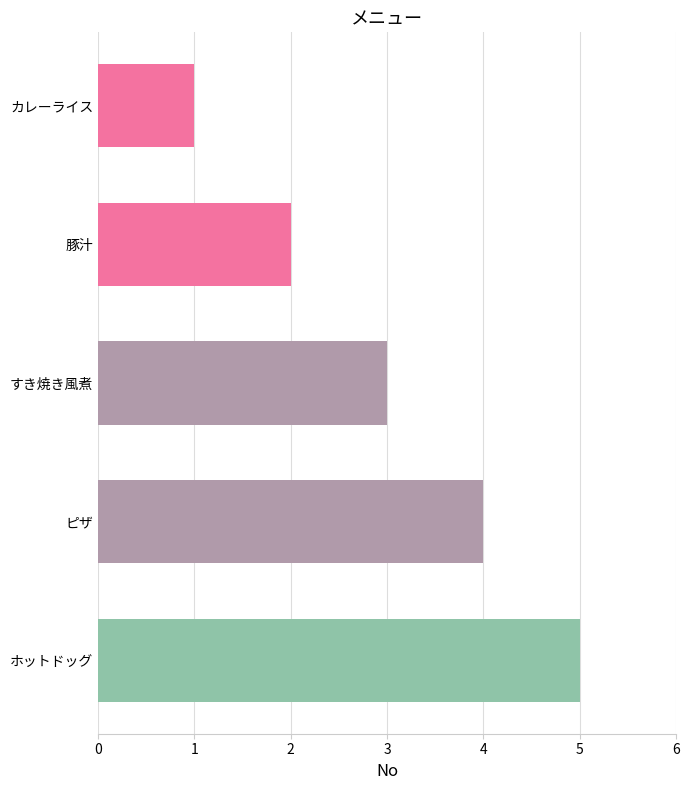

List the labels in order of value, smallest first.

カレーライス, 豚汁, すき焼き風煮, ピザ, ホットドッグ